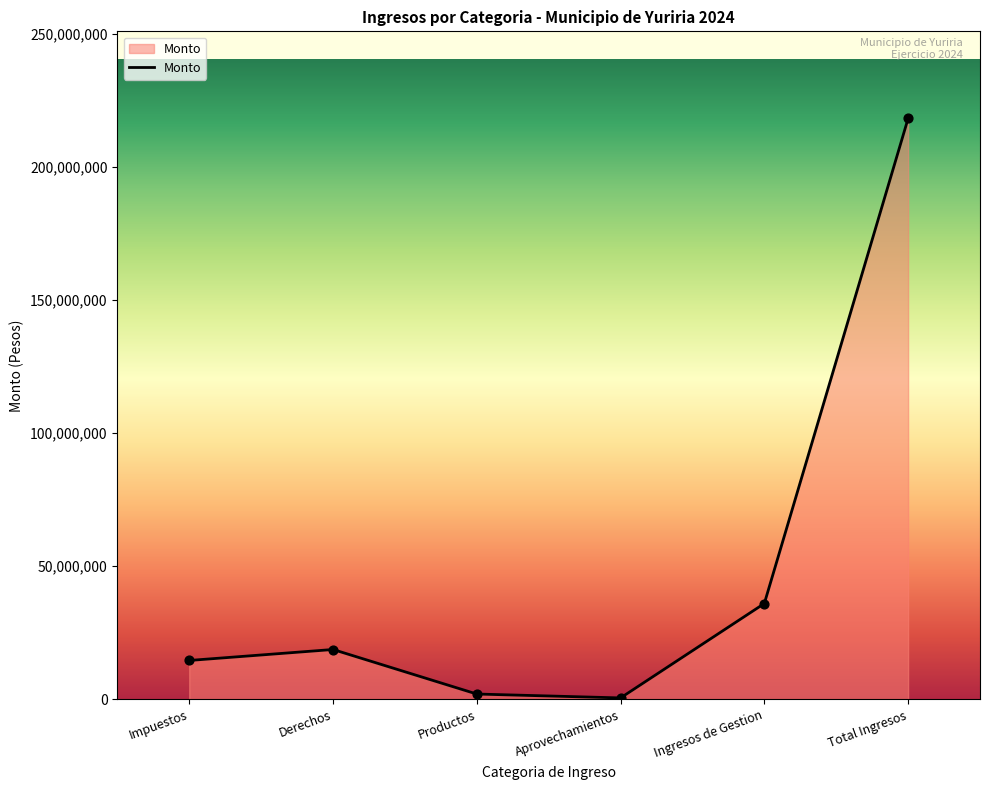

What is the ratio of the value at Total Ingresos to the value at Derechos?

11.6